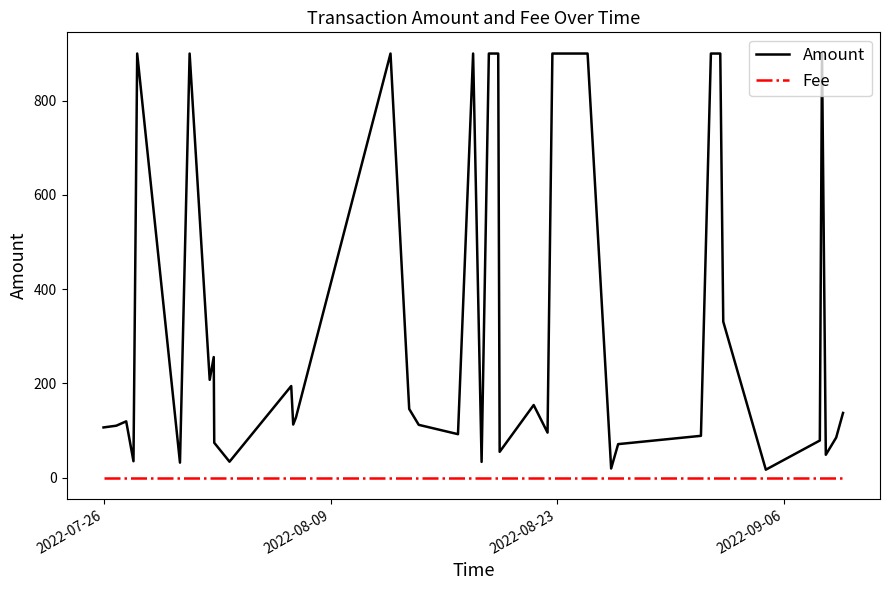

Rank the series by their average value, from highest to lowest.

Amount, Fee